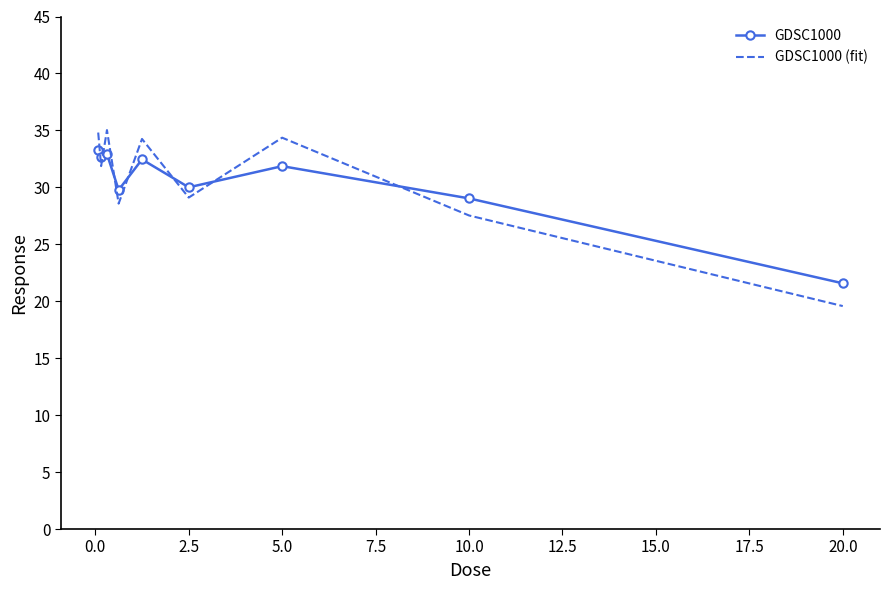

Which series ends up on top after the final intersection of GDSC1000 and GDSC1000 (fit)?

GDSC1000